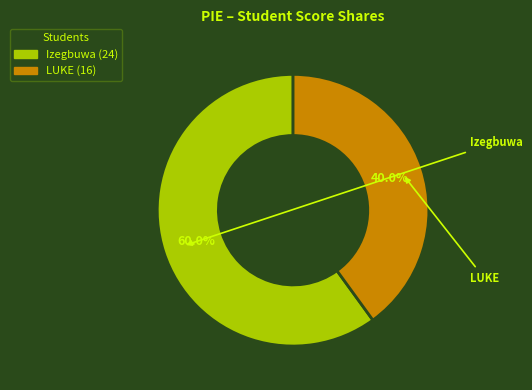

Rank the categories by value from lowest to highest.

LUKE, Izegbuwa